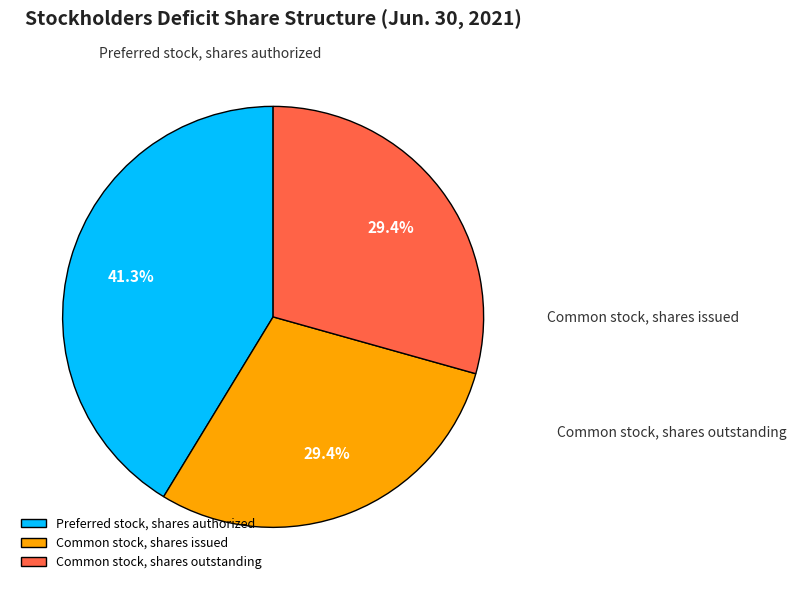

Which slice is the largest?

Preferred stock, shares authorized